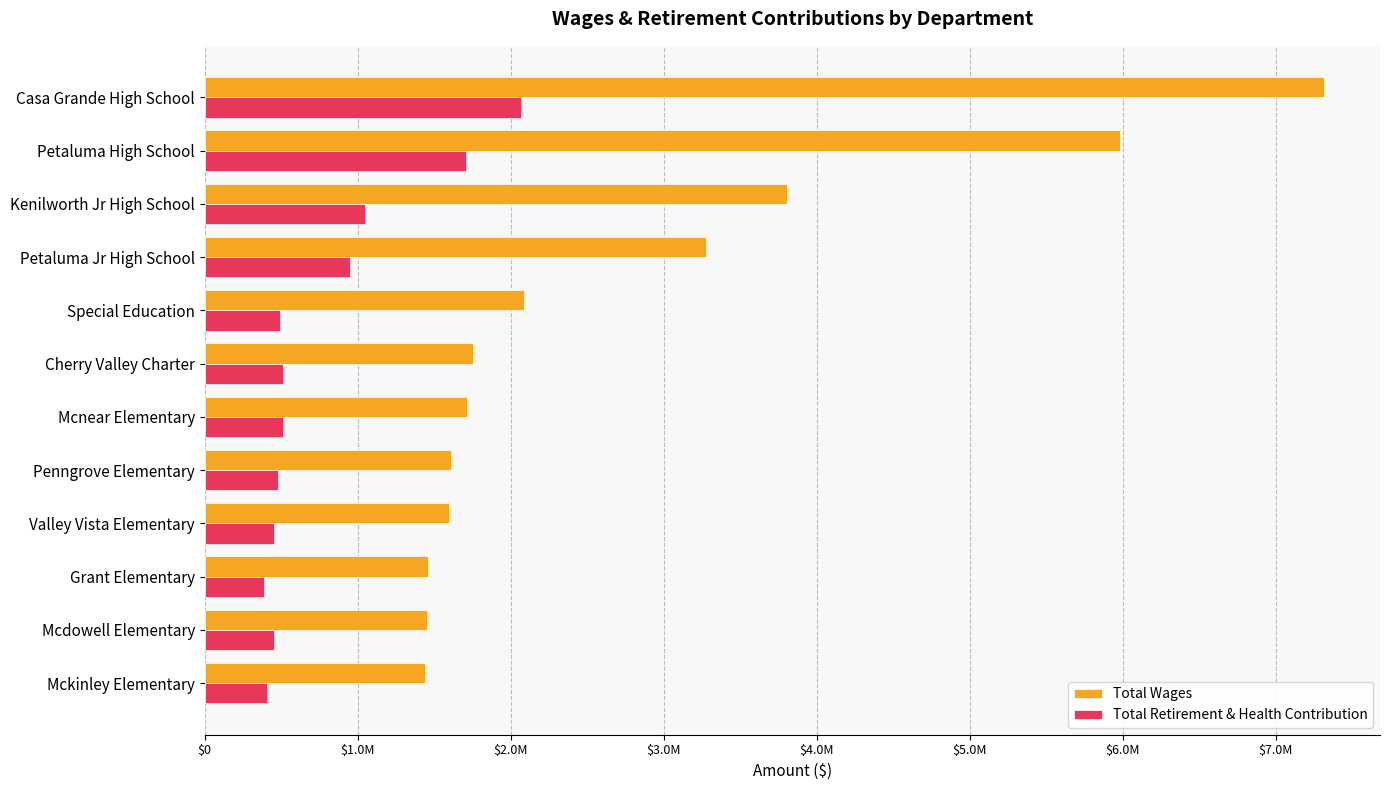

List the series in order of their peak value, highest first.

Total Wages, Total Retirement & Health Contribution